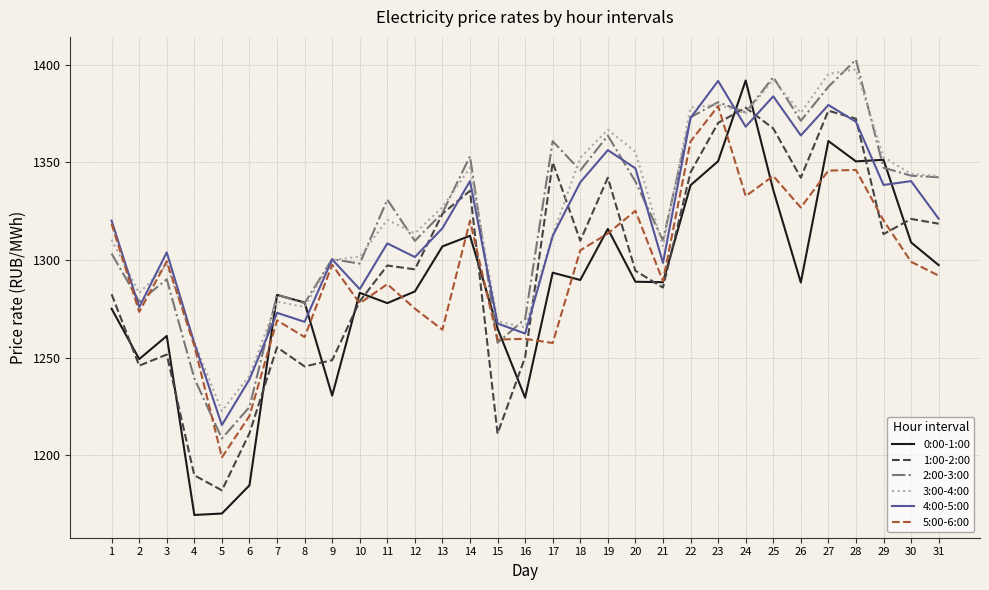

Which category has the highest value across all series?

28